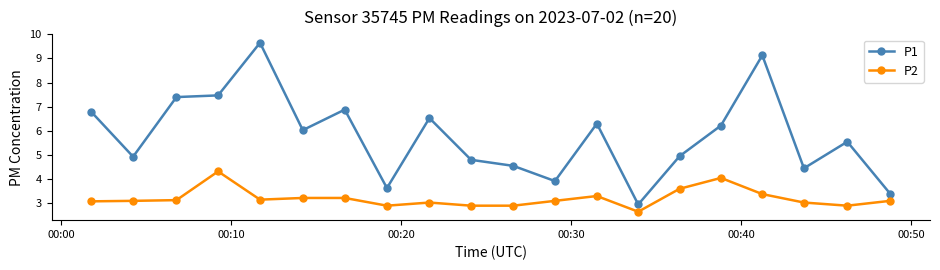

True or false: P1 has more than 1 interior local peaks.

True